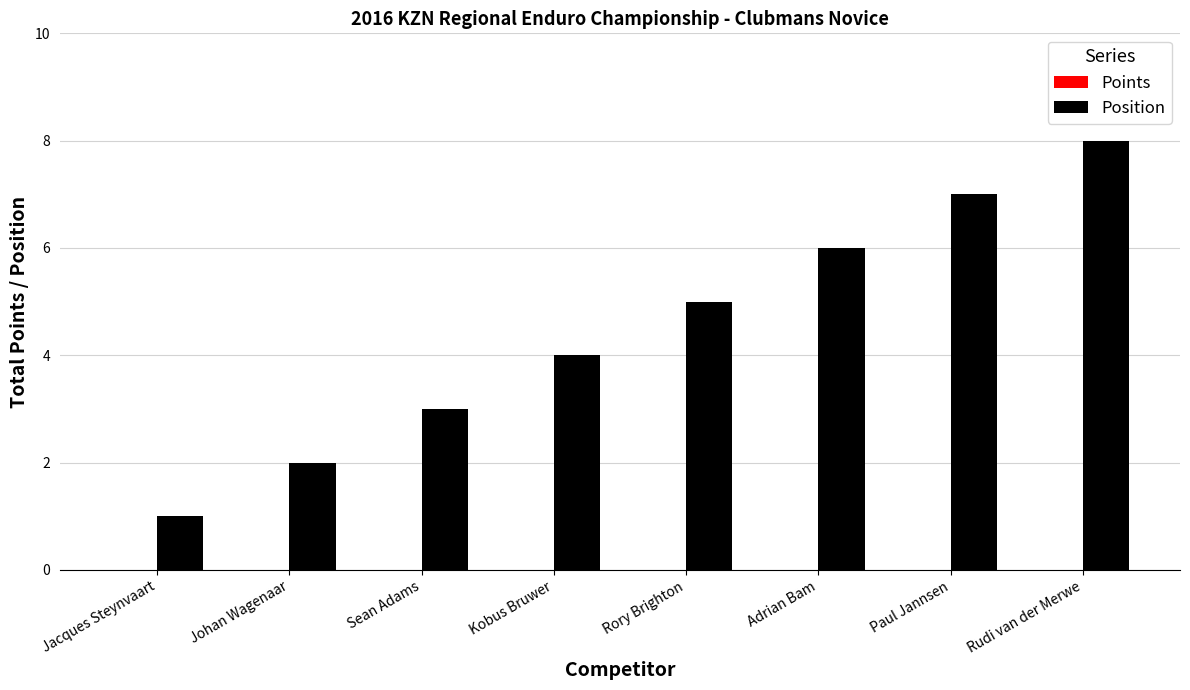

Are the bars horizontal?

No